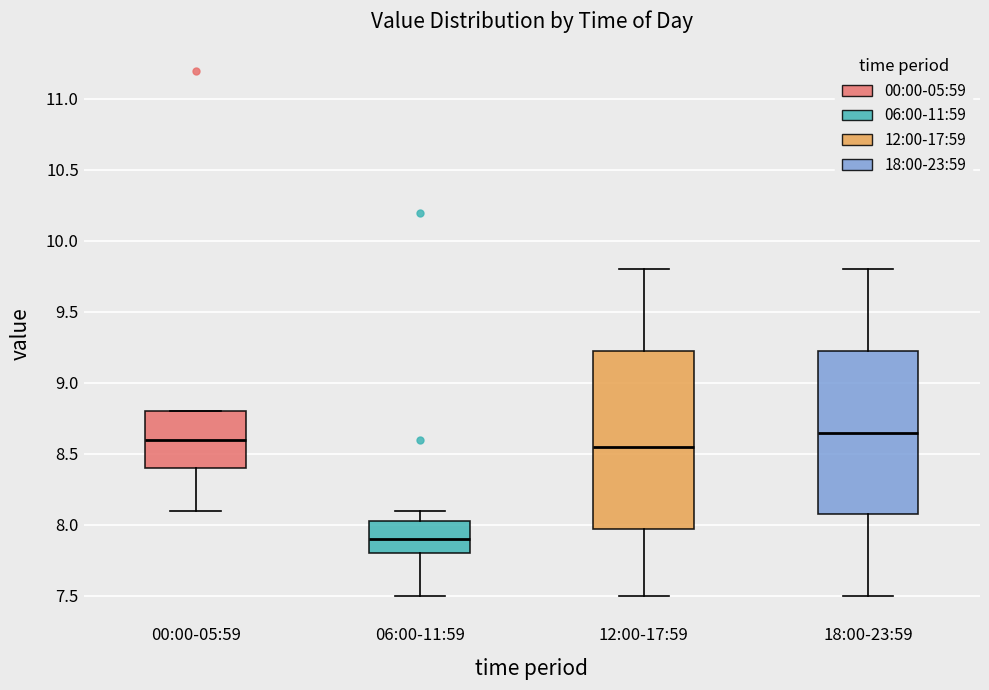

Where does the median line of the box for 18:00-23:59 sit on the y-axis? The values are not printed on the chart, so give them approximately, as read against the axis.

8.65